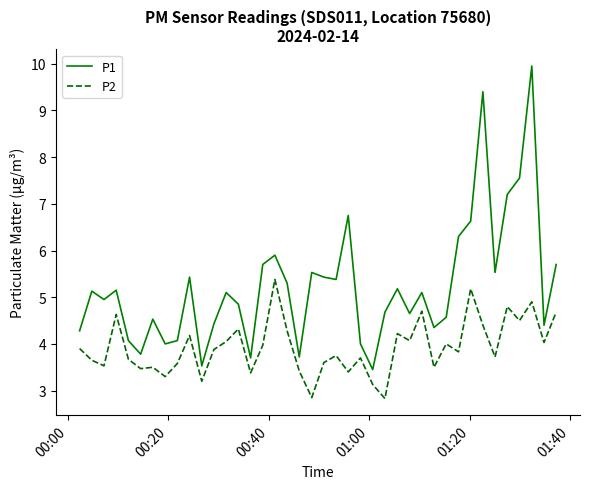

Which series has the widest spread of values?

P1